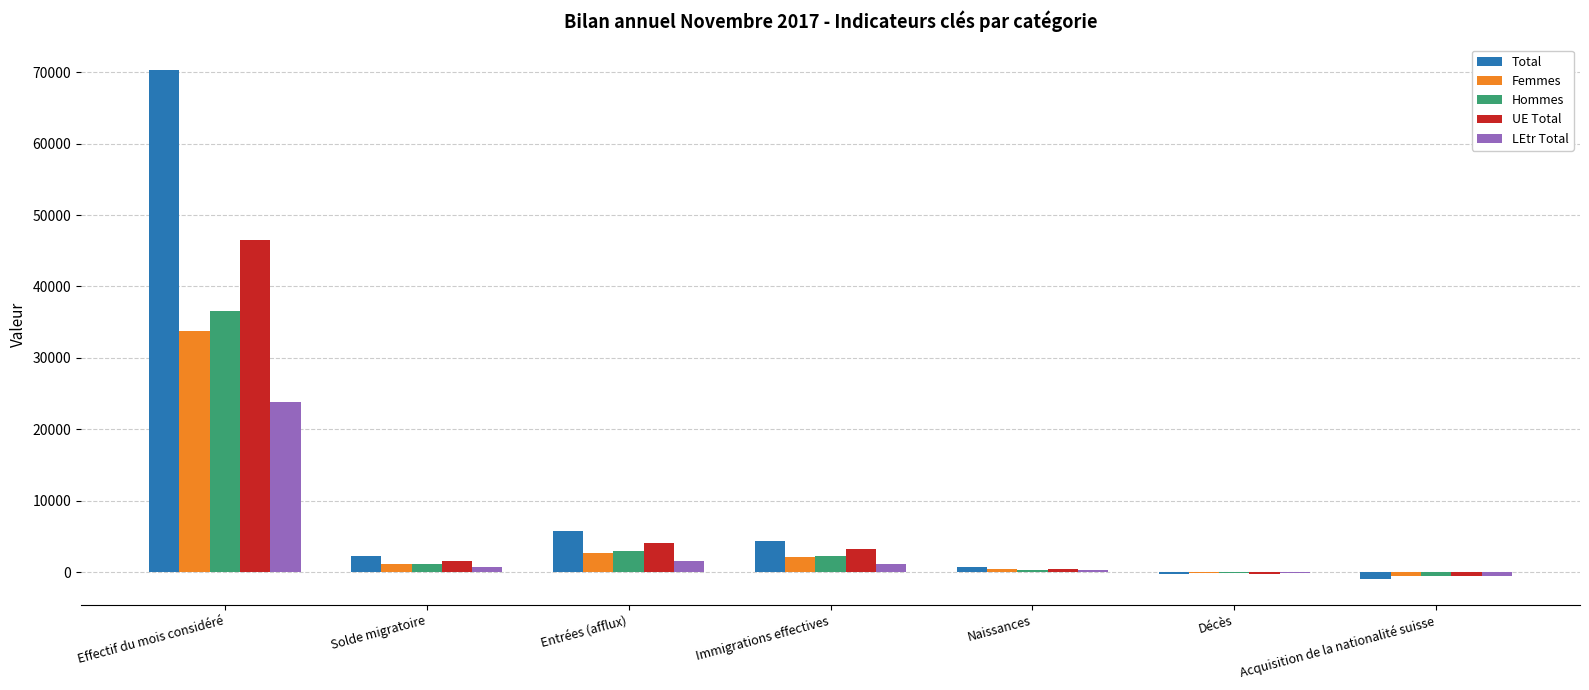

What is the sum of all Femmes values?

39661